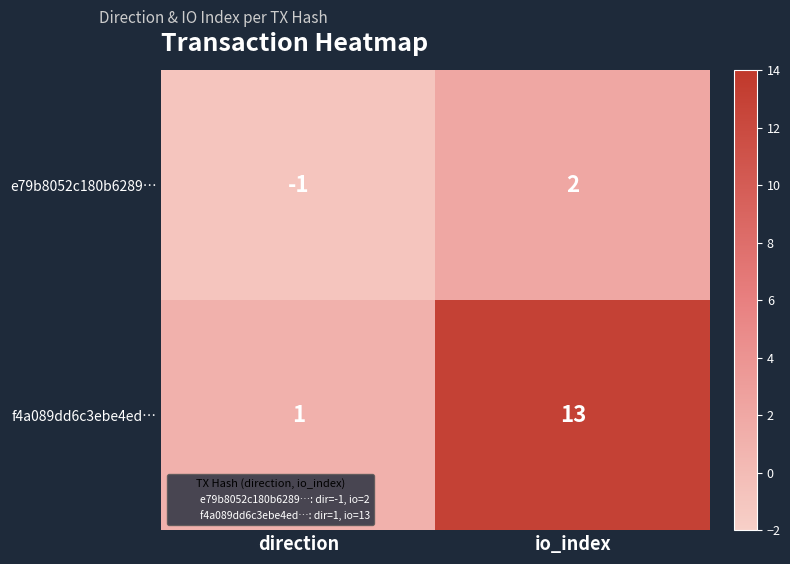

At which category is the sum across all series the highest?

io_index